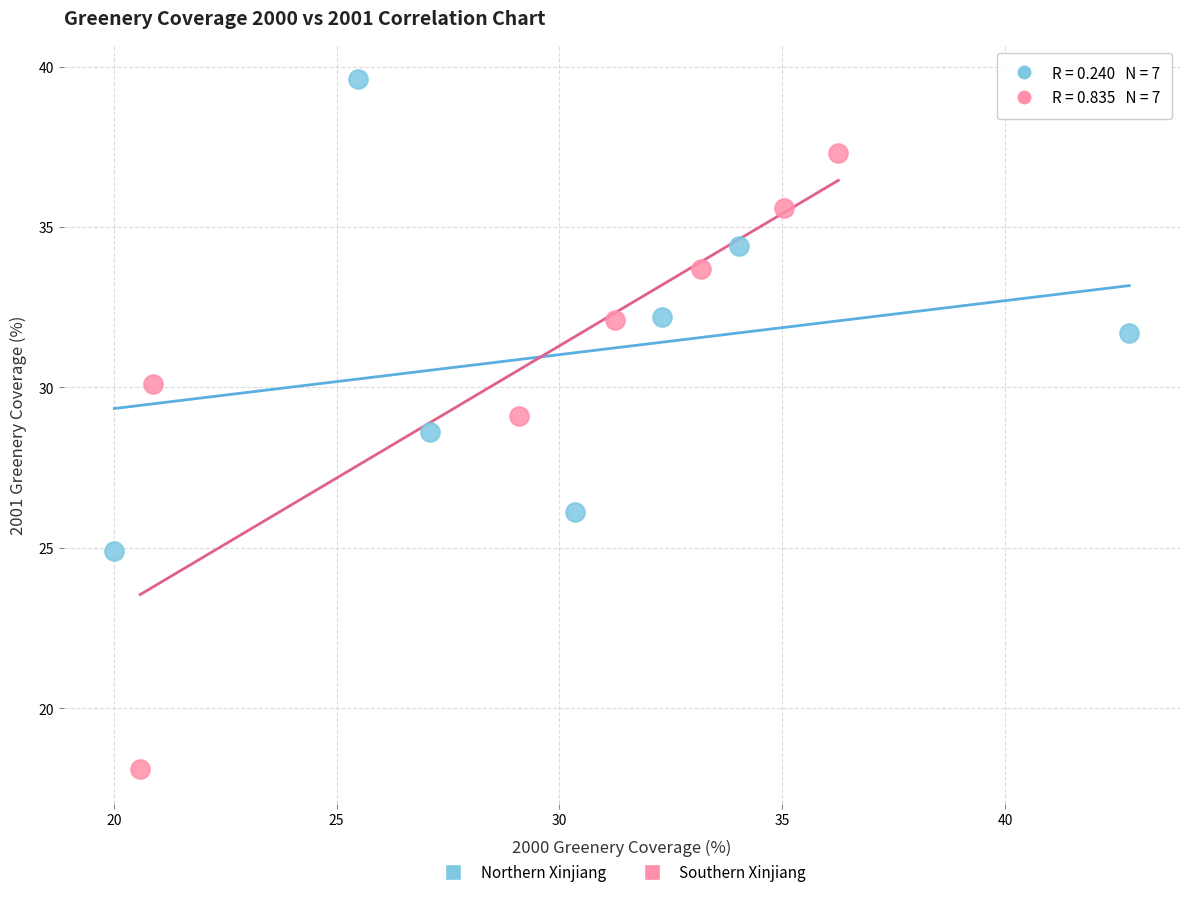

Which series has the widest spread of Y values?

Southern Xinjiang